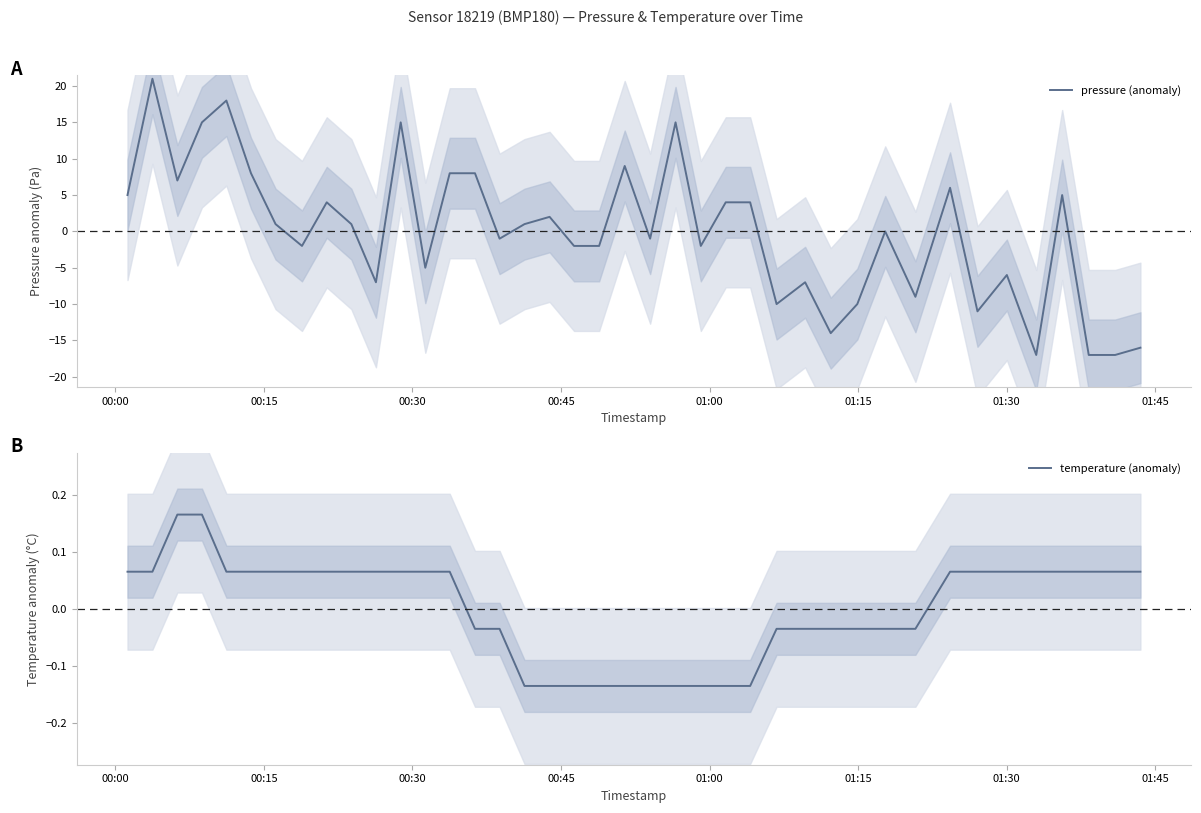

How many data points does each series have?

40